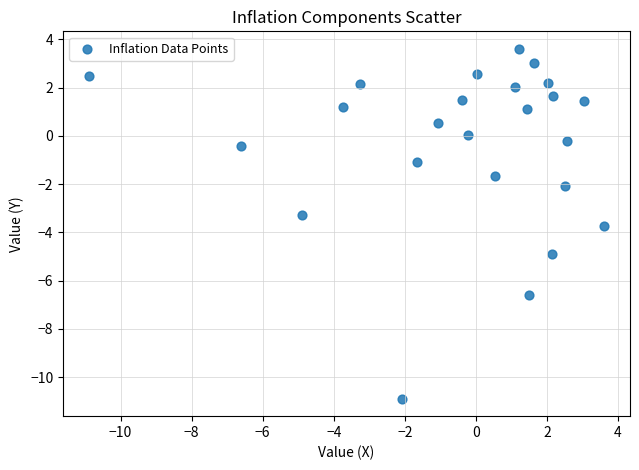

What Y value in the scatter plot is closest to -3?

-3.3